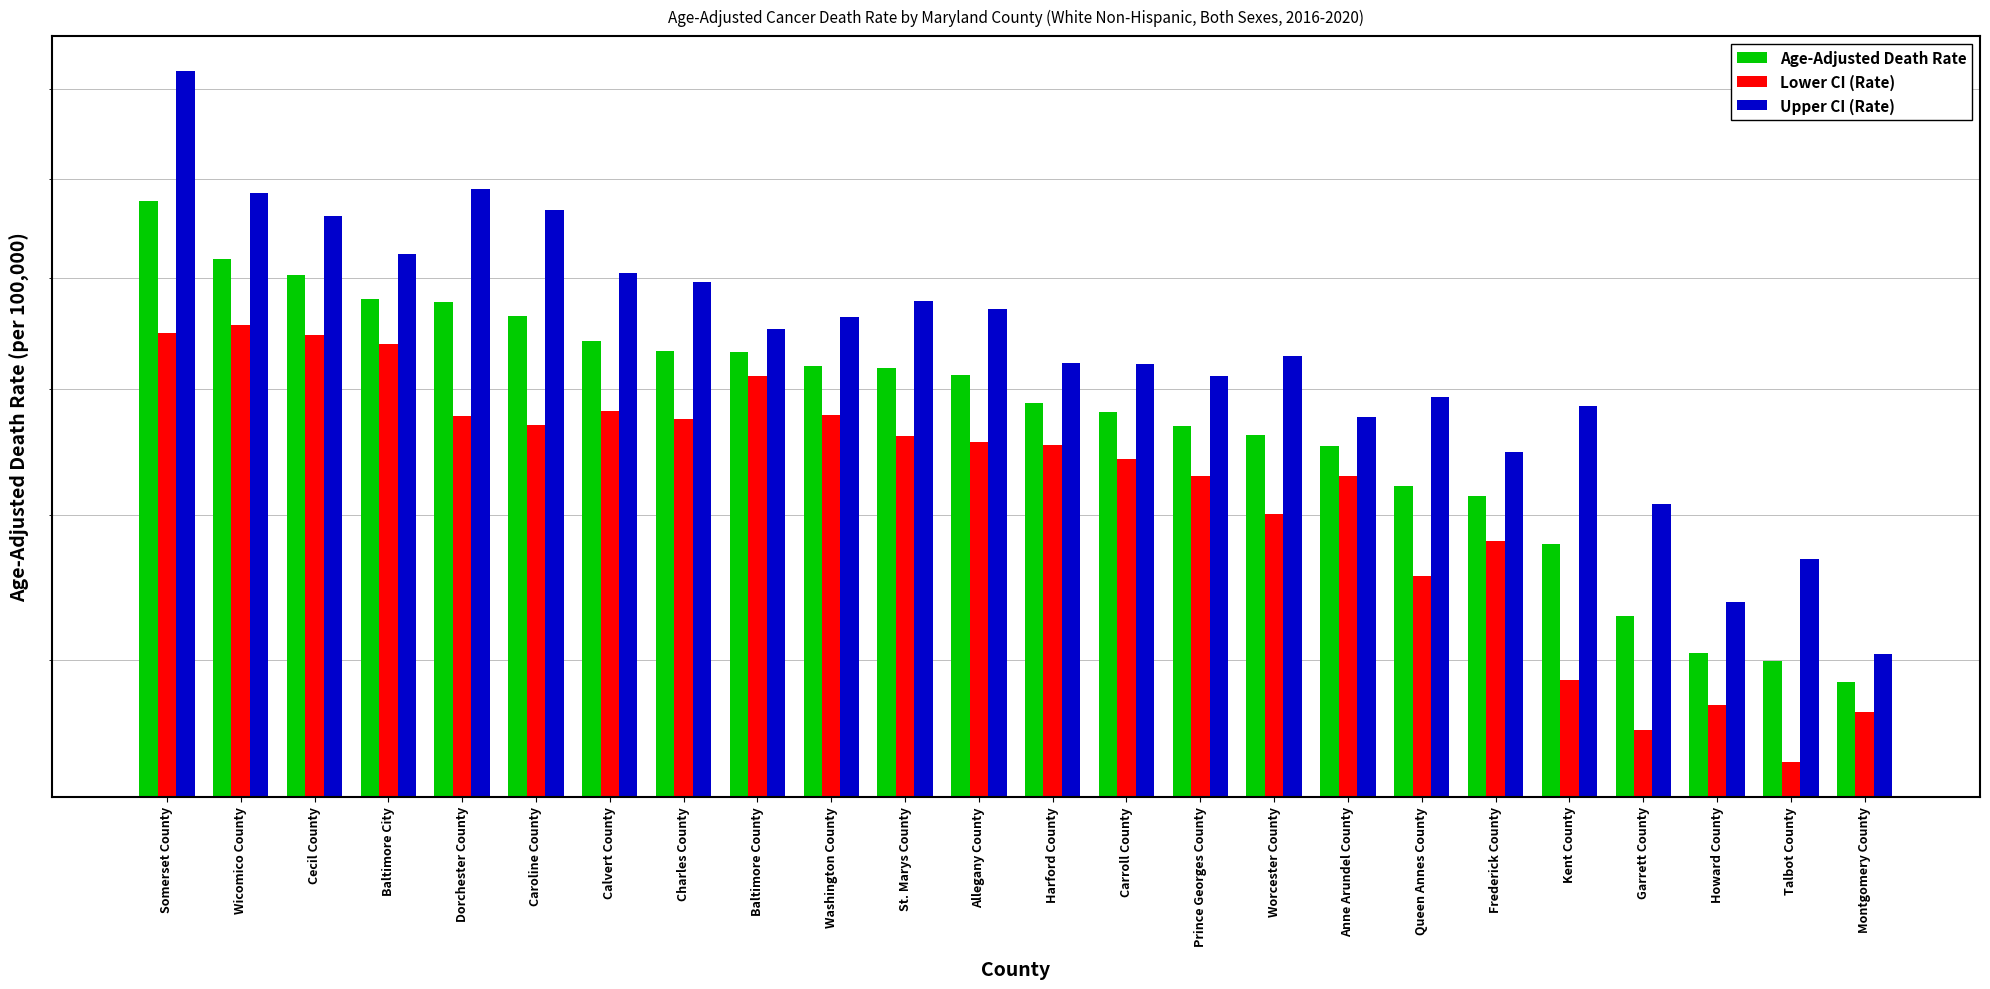

Where does the Age-Adjusted Death Rate series first go above 162?

Somerset County